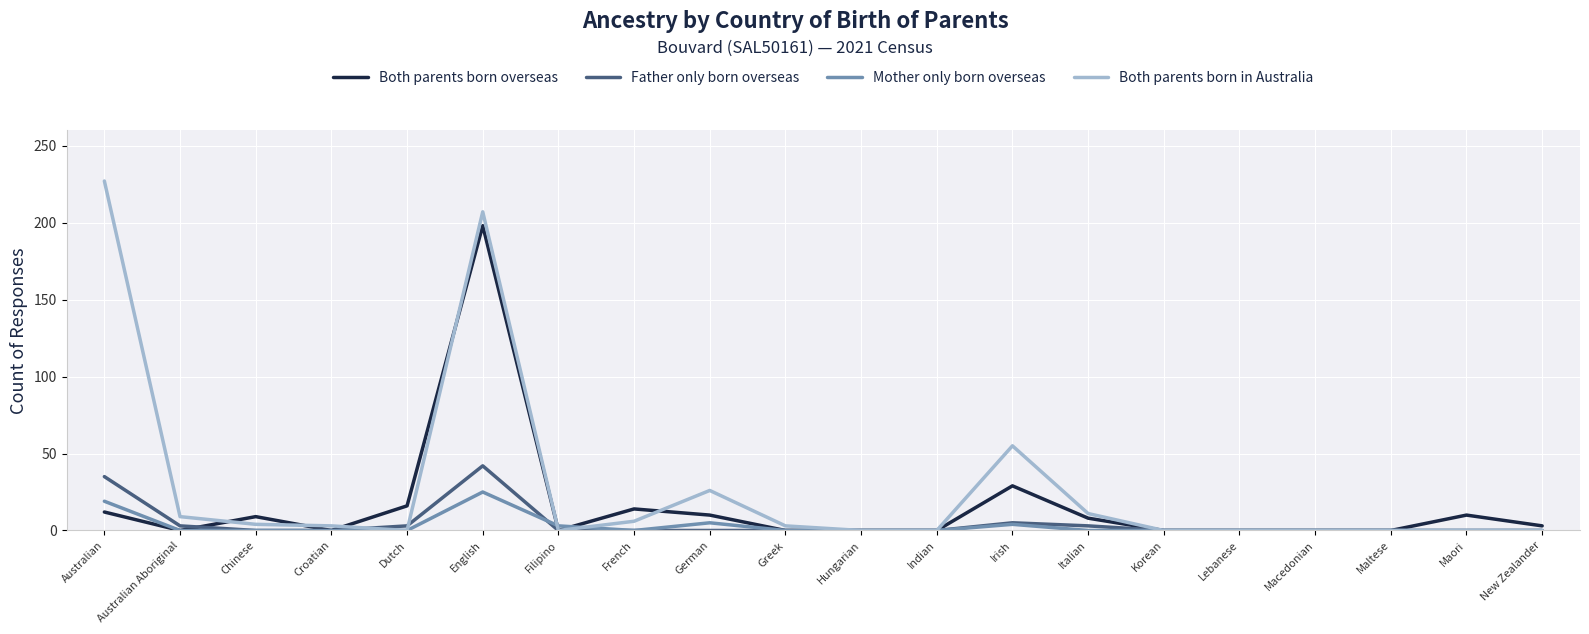

List the series in order of their peak value, highest first.

Both parents born in Australia, Both parents born overseas, Father only born overseas, Mother only born overseas